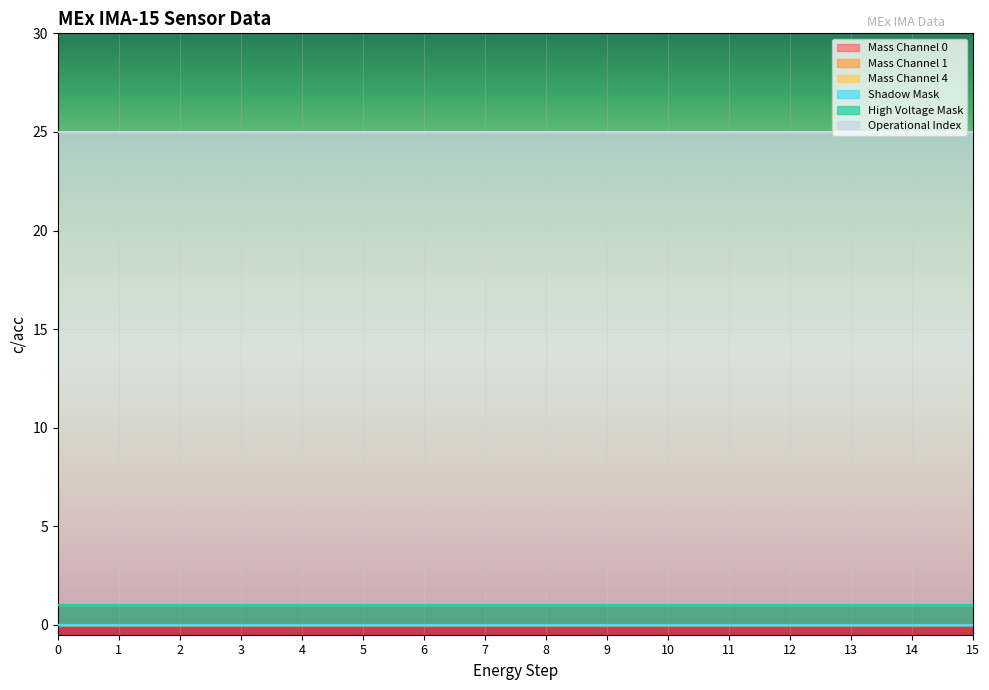

True or false: Operational Index and Mass Channel 1 intersect in this chart.

False